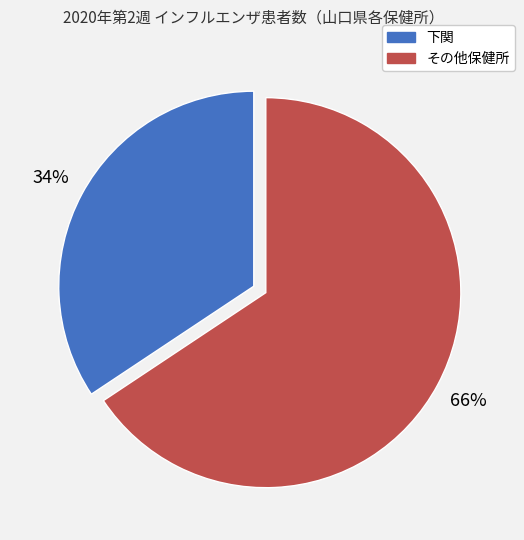

To the nearest percent, what is the average slice percentage?

50%